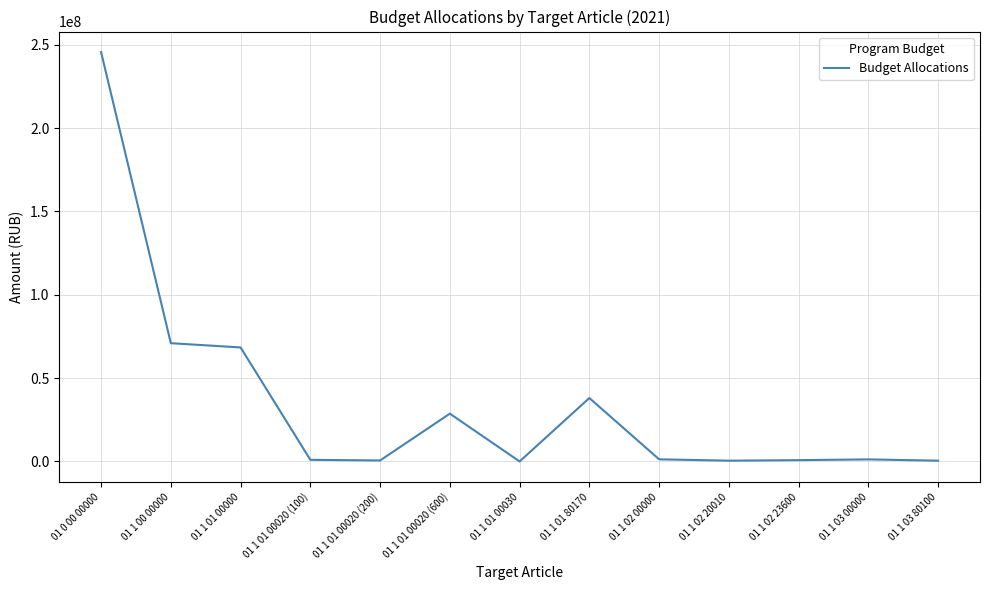

How many series are shown in this chart?

1